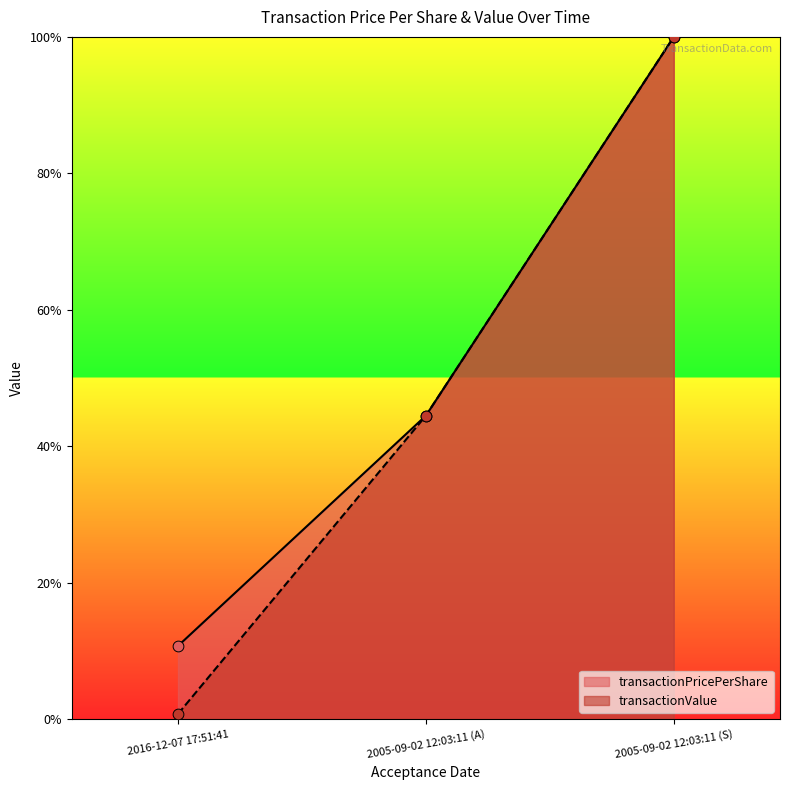

What is the total value across all series at 2016-12-07 17:51:41?

0.1